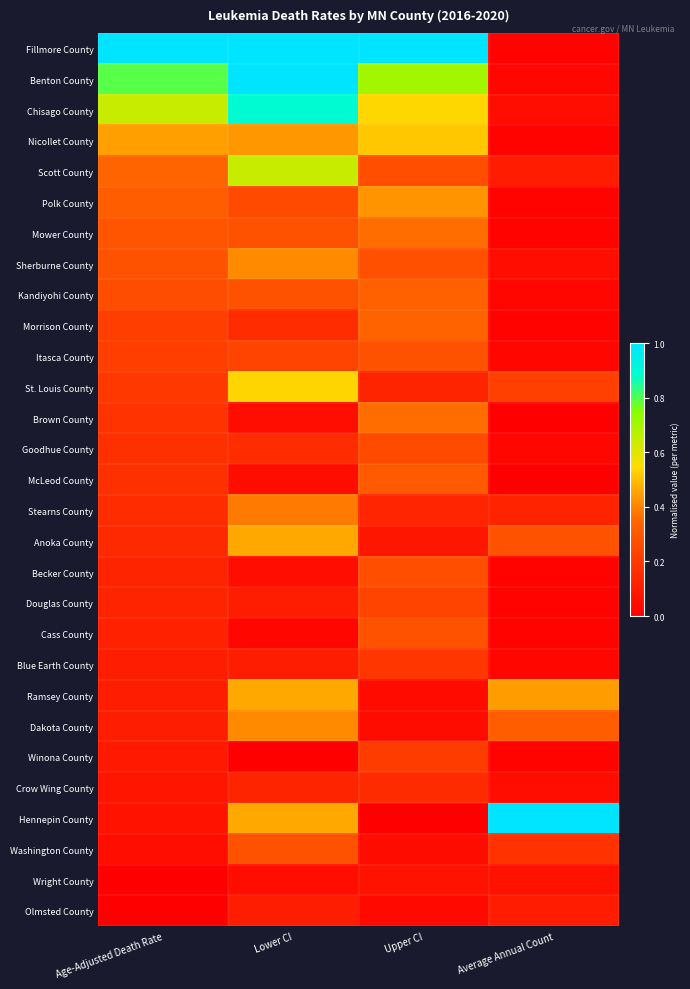

Reading right to left, transcribe all the data shown in this chart.

Fillmore County: Average Annual Count=0.0	Upper CI=1.0	Lower CI=1.0	Age-Adjusted Death Rate=1.0
Benton County: Average Annual Count=0.0	Upper CI=0.7	Lower CI=1.0	Age-Adjusted Death Rate=0.8
Chisago County: Average Annual Count=0.0	Upper CI=0.5	Lower CI=0.9	Age-Adjusted Death Rate=0.6
Nicollet County: Average Annual Count=0.0	Upper CI=0.5	Lower CI=0.4	Age-Adjusted Death Rate=0.4
Scott County: Average Annual Count=0.1	Upper CI=0.3	Lower CI=0.6	Age-Adjusted Death Rate=0.3
Polk County: Average Annual Count=0.0	Upper CI=0.4	Lower CI=0.3	Age-Adjusted Death Rate=0.3
Mower County: Average Annual Count=0.0	Upper CI=0.4	Lower CI=0.3	Age-Adjusted Death Rate=0.3
Sherburne County: Average Annual Count=0.0	Upper CI=0.3	Lower CI=0.4	Age-Adjusted Death Rate=0.3
Kandiyohi County: Average Annual Count=0.0	Upper CI=0.3	Lower CI=0.3	Age-Adjusted Death Rate=0.3
Morrison County: Average Annual Count=0.0	Upper CI=0.3	Lower CI=0.2	Age-Adjusted Death Rate=0.2
Itasca County: Average Annual Count=0.0	Upper CI=0.3	Lower CI=0.2	Age-Adjusted Death Rate=0.2
St. Louis County: Average Annual Count=0.2	Upper CI=0.1	Lower CI=0.5	Age-Adjusted Death Rate=0.2
Brown County: Average Annual Count=0.0	Upper CI=0.4	Lower CI=0.1	Age-Adjusted Death Rate=0.2
Goodhue County: Average Annual Count=0.0	Upper CI=0.3	Lower CI=0.2	Age-Adjusted Death Rate=0.2
McLeod County: Average Annual Count=0.0	Upper CI=0.3	Lower CI=0.1	Age-Adjusted Death Rate=0.2
Stearns County: Average Annual Count=0.1	Upper CI=0.1	Lower CI=0.4	Age-Adjusted Death Rate=0.2
Anoka County: Average Annual Count=0.3	Upper CI=0.1	Lower CI=0.5	Age-Adjusted Death Rate=0.1
Becker County: Average Annual Count=0.0	Upper CI=0.3	Lower CI=0.1	Age-Adjusted Death Rate=0.1
Douglas County: Average Annual Count=0.0	Upper CI=0.2	Lower CI=0.1	Age-Adjusted Death Rate=0.1
Cass County: Average Annual Count=0.0	Upper CI=0.3	Lower CI=0.0	Age-Adjusted Death Rate=0.1
Blue Earth County: Average Annual Count=0.0	Upper CI=0.2	Lower CI=0.1	Age-Adjusted Death Rate=0.1
Ramsey County: Average Annual Count=0.4	Upper CI=0.0	Lower CI=0.5	Age-Adjusted Death Rate=0.1
Dakota County: Average Annual Count=0.3	Upper CI=0.0	Lower CI=0.4	Age-Adjusted Death Rate=0.1
Winona County: Average Annual Count=0.0	Upper CI=0.2	Lower CI=0.0	Age-Adjusted Death Rate=0.1
Crow Wing County: Average Annual Count=0.0	Upper CI=0.2	Lower CI=0.1	Age-Adjusted Death Rate=0.1
Hennepin County: Average Annual Count=1.0	Upper CI=0.0	Lower CI=0.5	Age-Adjusted Death Rate=0.1
Washington County: Average Annual Count=0.2	Upper CI=0.0	Lower CI=0.3	Age-Adjusted Death Rate=0.1
Wright County: Average Annual Count=0.1	Upper CI=0.1	Lower CI=0.1	Age-Adjusted Death Rate=0.0
Olmsted County: Average Annual Count=0.1	Upper CI=0.0	Lower CI=0.1	Age-Adjusted Death Rate=0.0